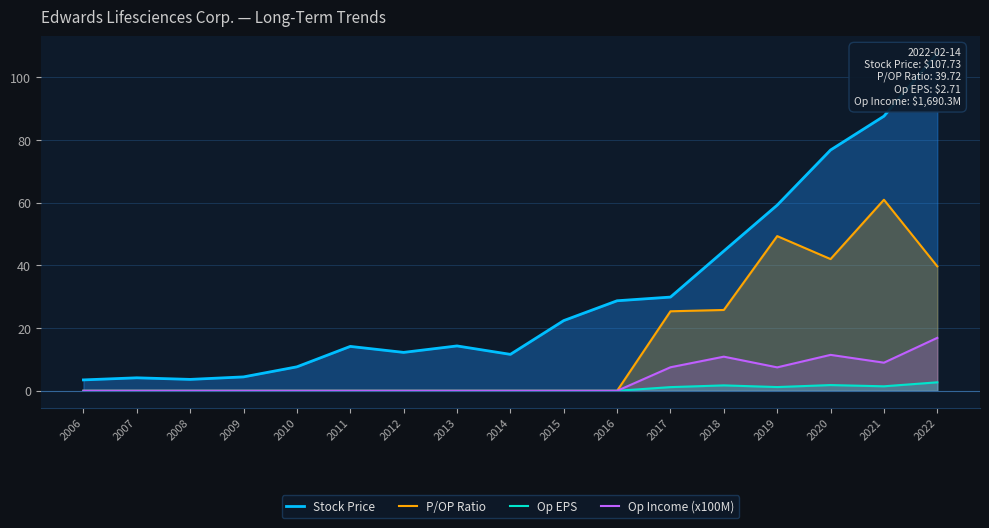

Is the value of P/OP Ratio at 2011 greater than the value of Op Income (x100M) at 2008?

No